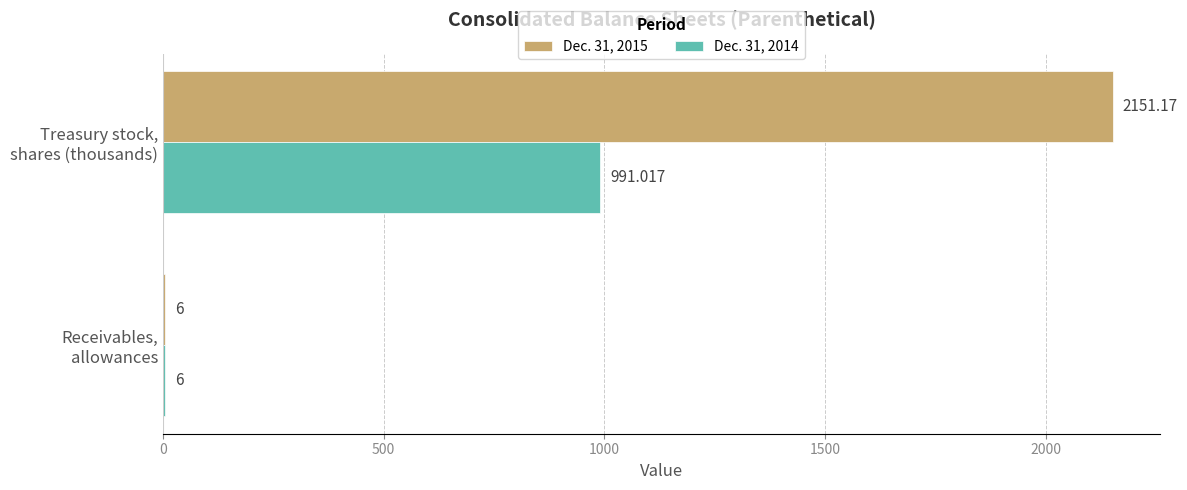

What are all the series names shown in the legend?

Dec. 31, 2015, Dec. 31, 2014